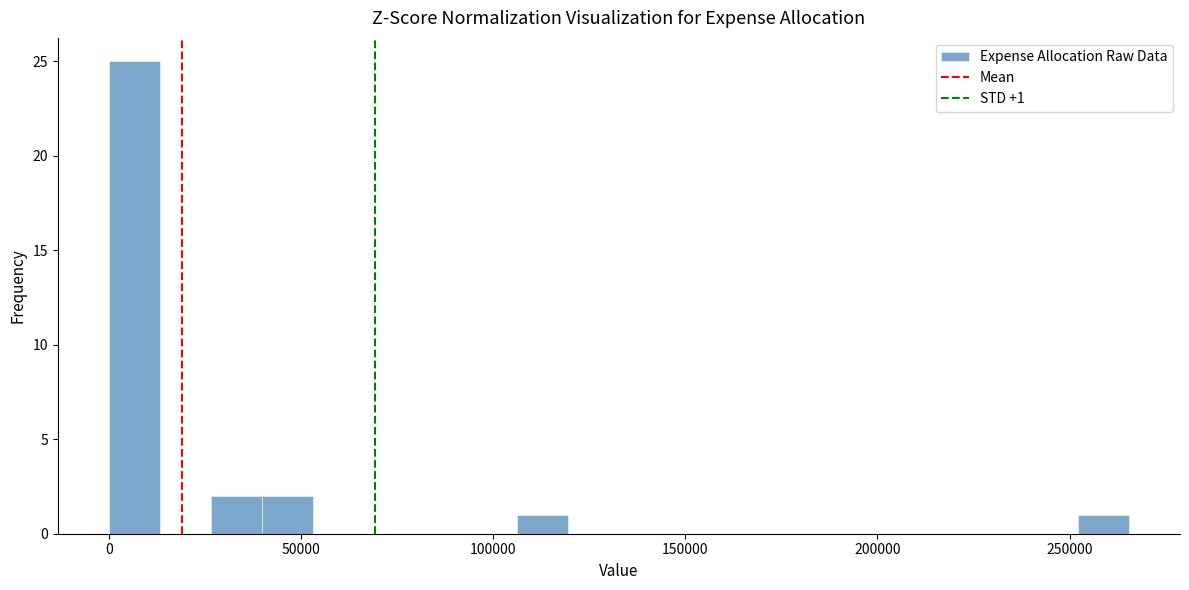

Read against the x-axis, roughly where is the centre of the tallest bar?

5000